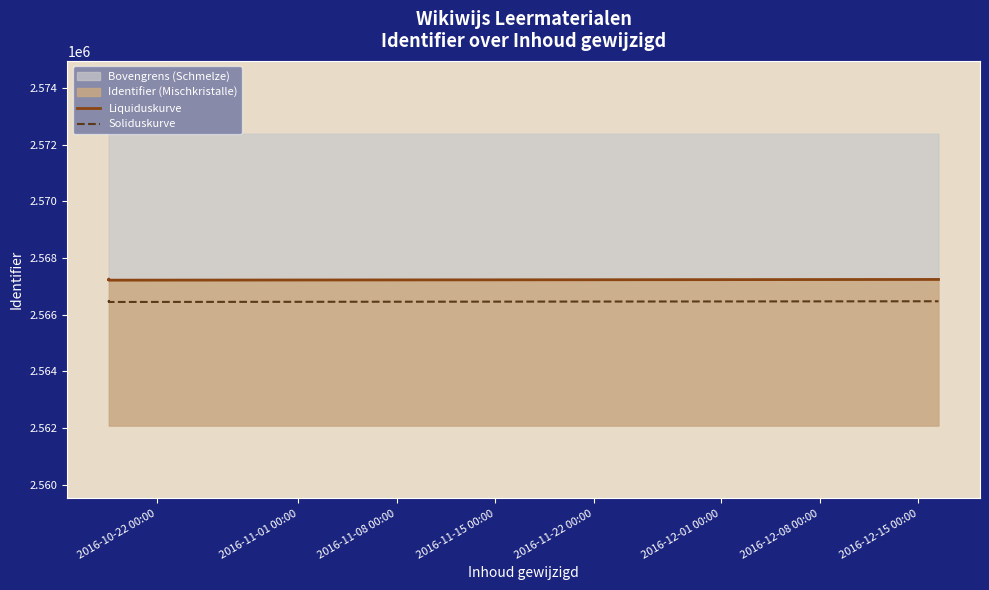

Reading right to left, extract all data points from this chart.

Liquiduskurve: 2567242.0	2567217.0	2567252.0	2567241.0	2567254.0	2567250.0	2567238.0
Soliduskurve: 2566471.8	2566446.8	2566481.8	2566470.8	2566483.8	2566479.8	2566467.8